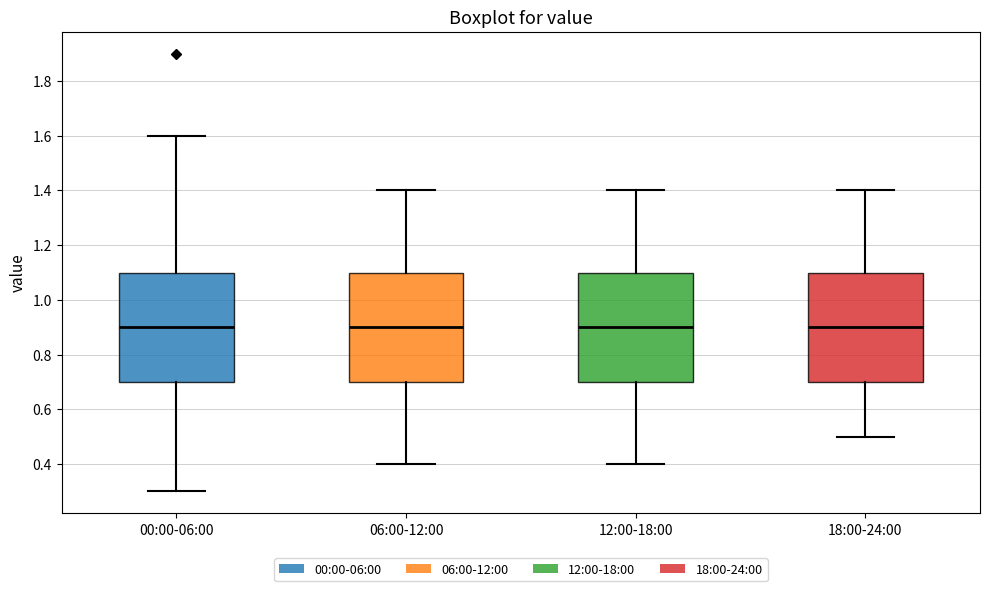

Reading left to right, transcribe this box plot: for each box, give where its median line is, the range the box spans, and where its two whiskers end, as read against the y-axis. The values are not printed on the chart, so give them approximately, as read against the axis.

00:00-06:00: median 0.9, box 0.7 to 1.1, whiskers 0.3 to 1.6
06:00-12:00: median 0.9, box 0.7 to 1.1, whiskers 0.4 to 1.4
12:00-18:00: median 0.9, box 0.7 to 1.1, whiskers 0.4 to 1.4
18:00-24:00: median 0.9, box 0.7 to 1.1, whiskers 0.5 to 1.4